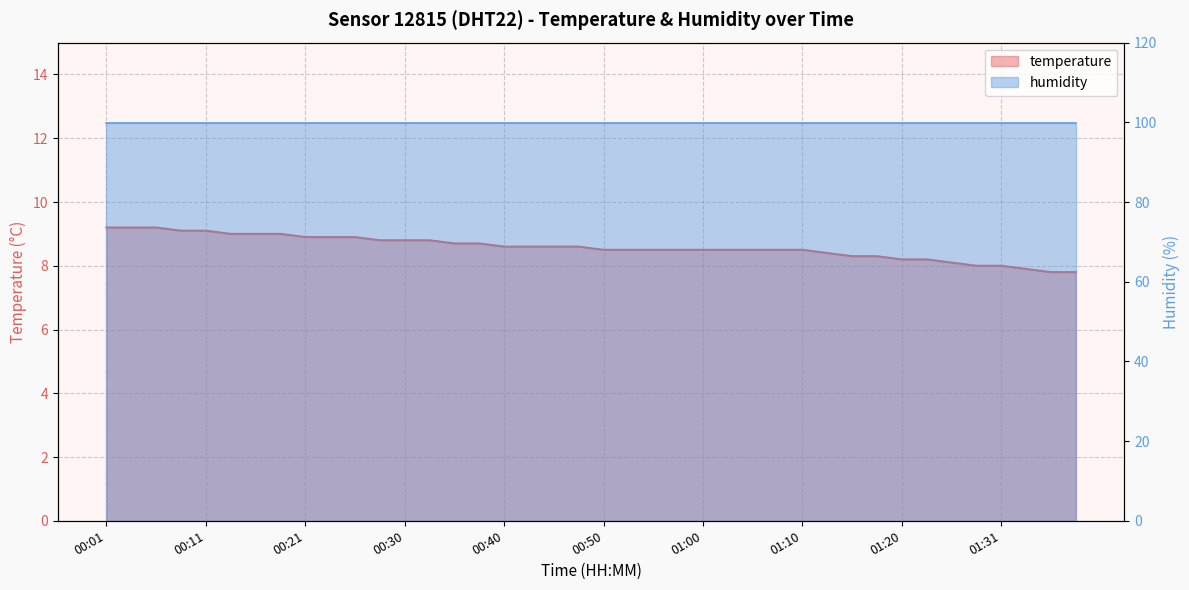

The value at 01:07 is 8.5. True or false?

True